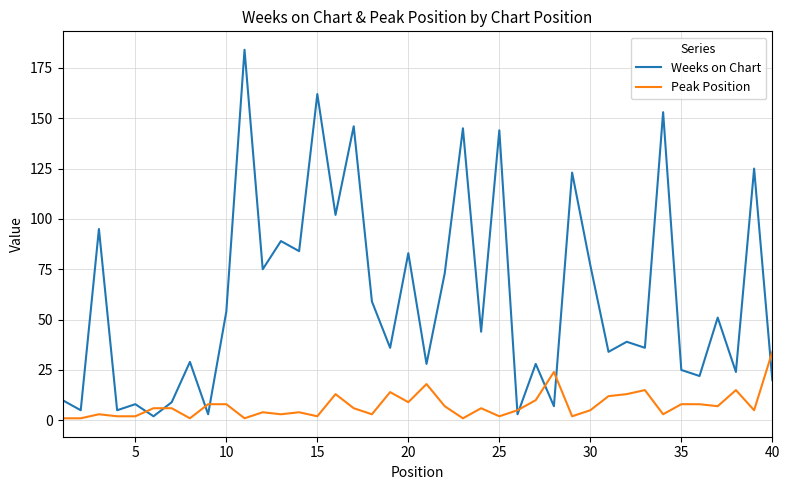

Reading right to left, transcribe all the data shown in this chart.

Weeks on Chart: 20	125	24	51	22	25	153	36	39	34	77	123	7	28	3	144	44	145	73	28	83	36	59	146	102	162	84	89	75	184	54	3	29	9	2	8	5	95	5	10
Peak Position: 34	5	15	7	8	8	3	15	13	12	5	2	24	10	5	2	6	1	7	18	9	14	3	6	13	2	4	3	4	1	8	8	1	6	6	2	2	3	1	1